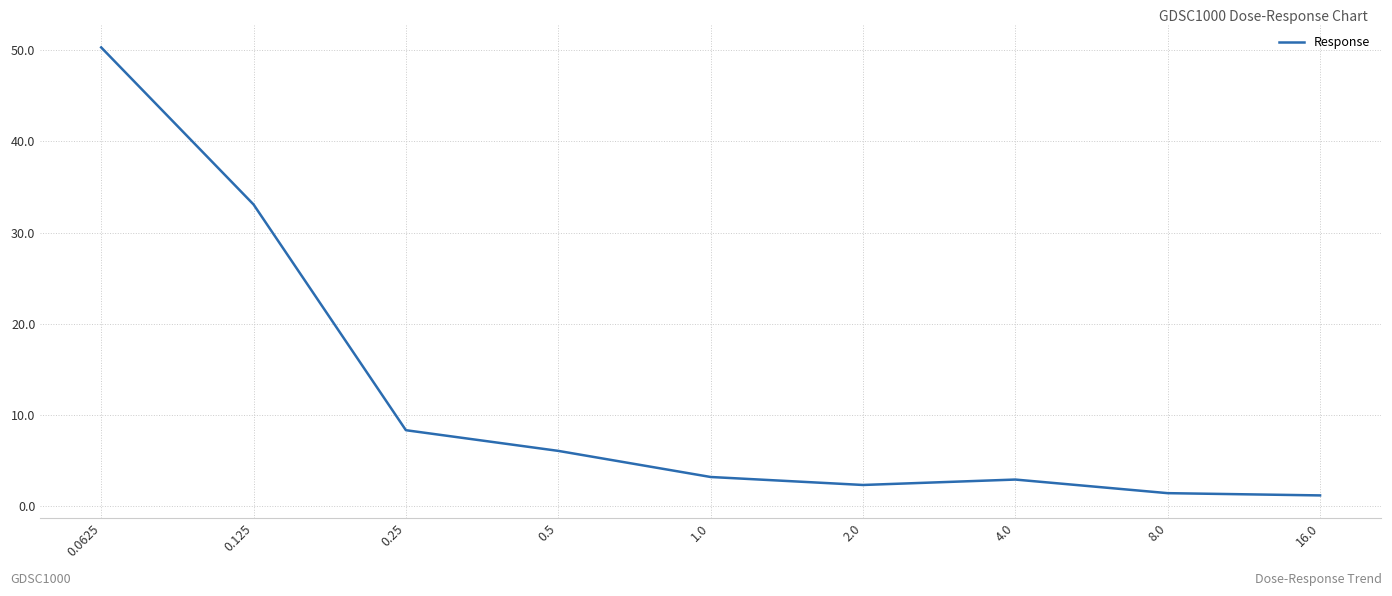

True or false: the data shows 2.4 at 2.0.

True